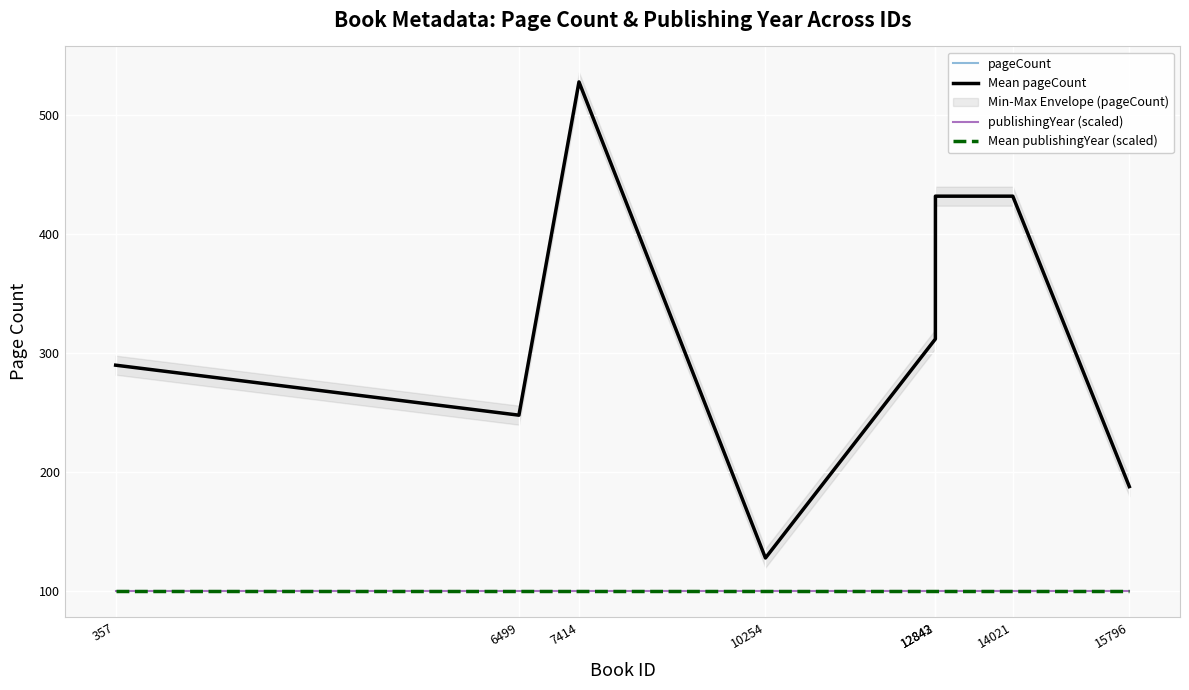

What is the total value across all series at 7414?

1256